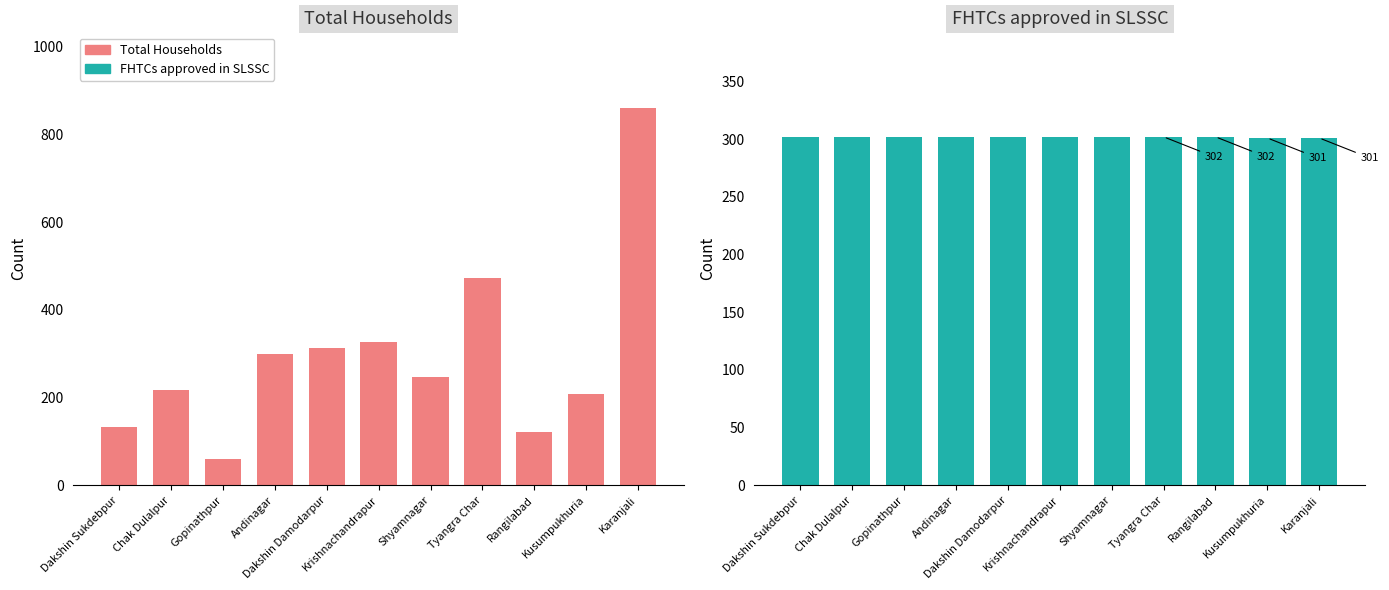

Read the Total Households value at Shyamnagar.

247